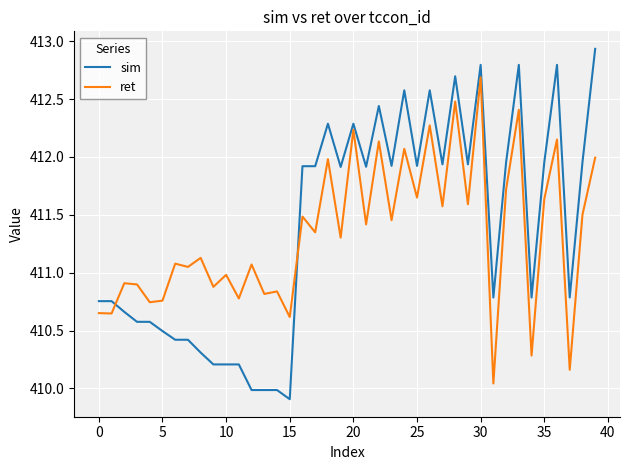

What is the difference between the maximum and minimum values in the sim series?

3.0